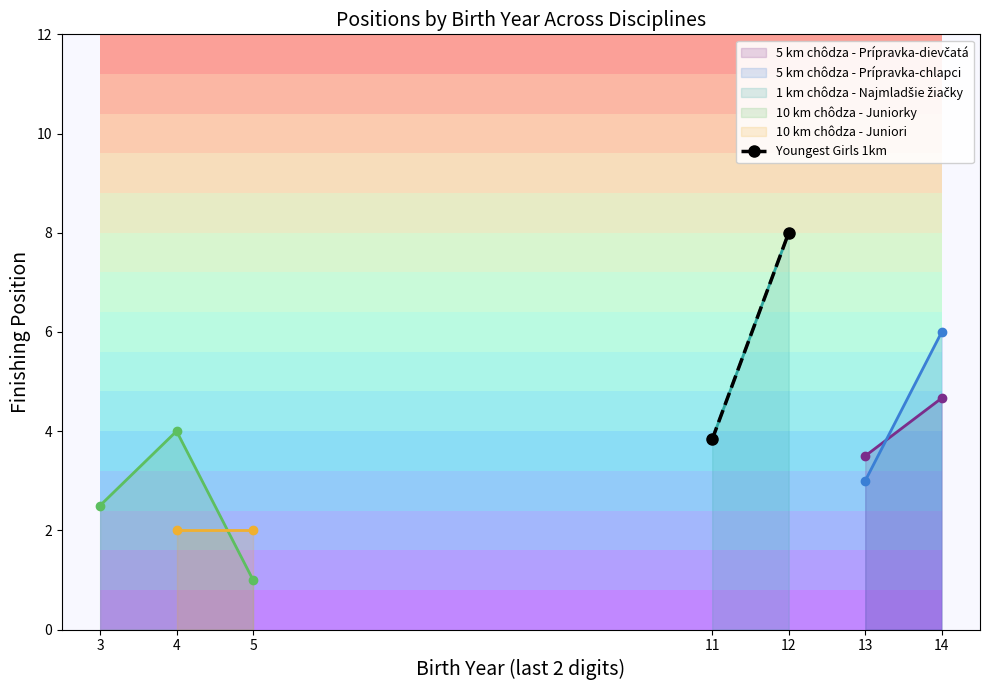

Rank the categories by 10 km chôdza - Juniorky value from lowest to highest.

5, 3, 4